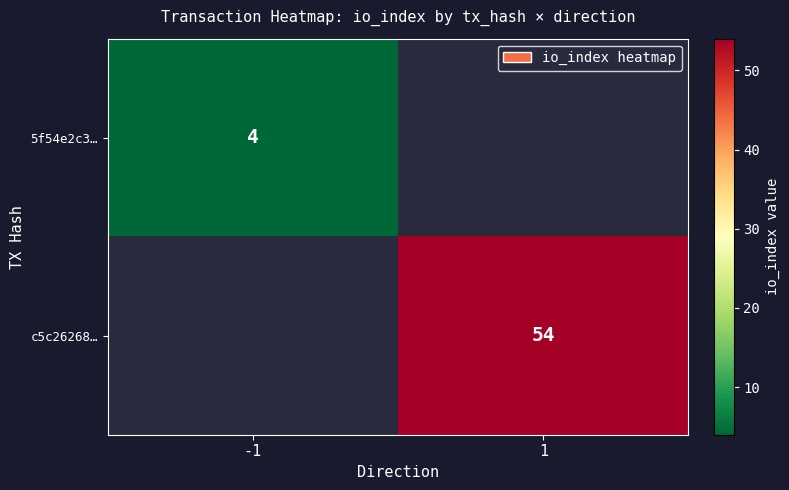

How many series are shown in this chart?

2